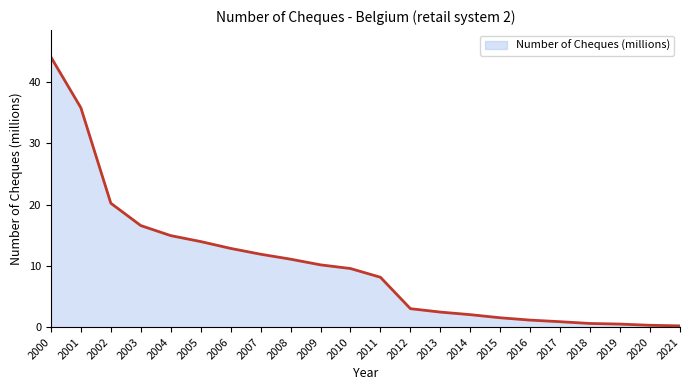

How many distinct data groups are displayed?

1